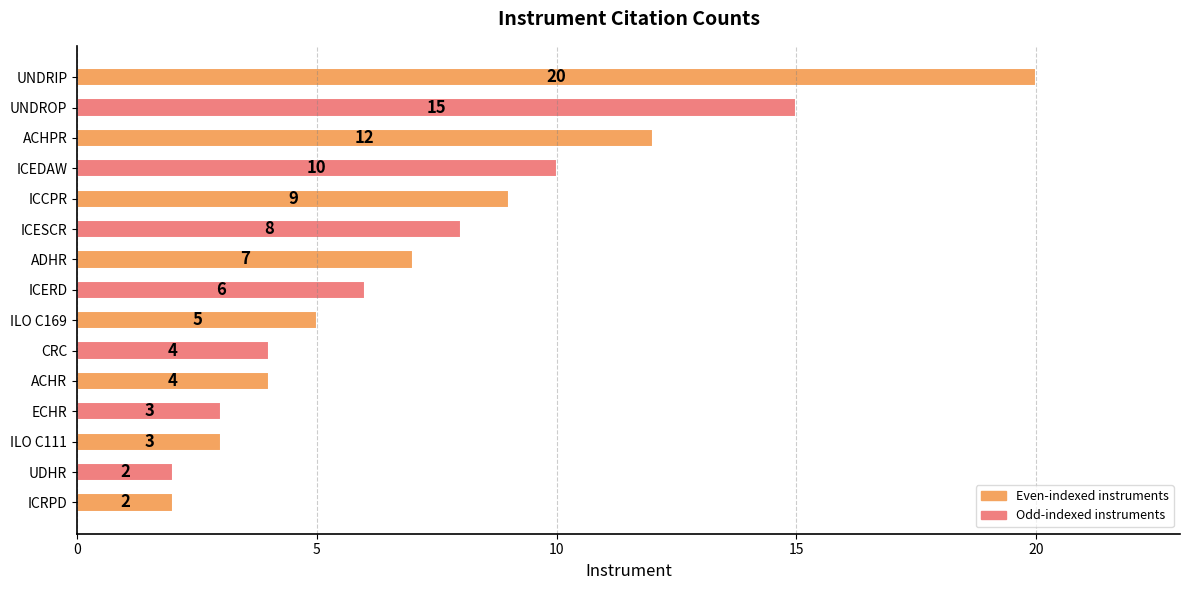

What position from the top is ICCPR?

5